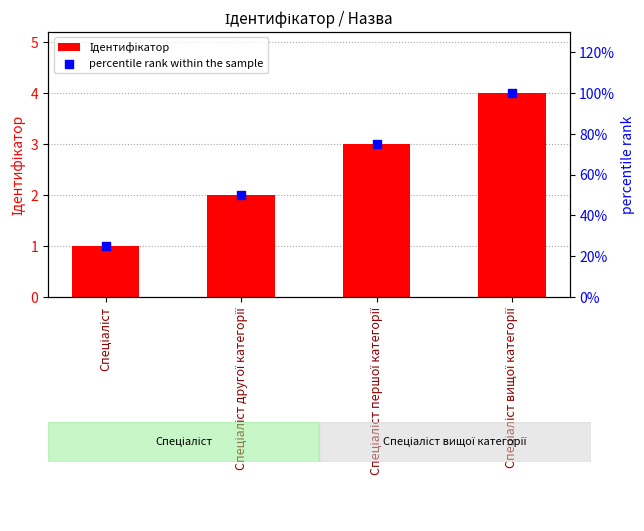

What is the total value across all series at Спеціаліст вищої категорії?

104